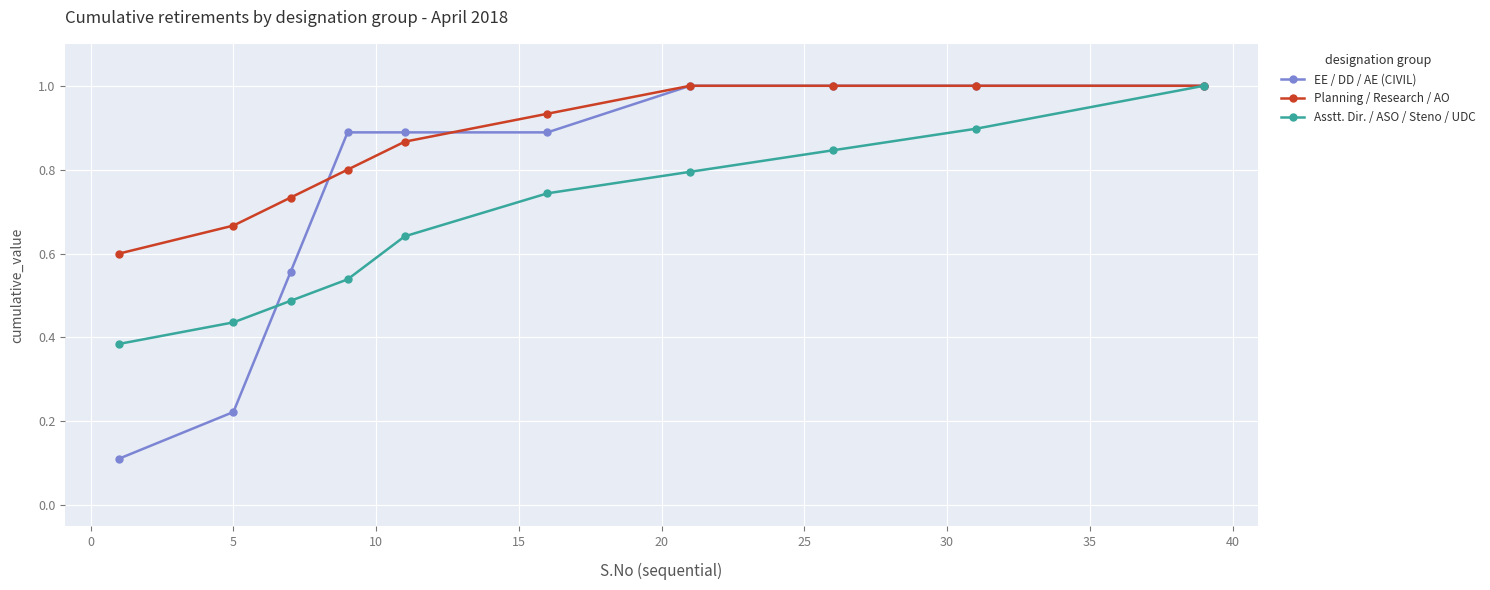

What is the greatest value displayed?

1.0